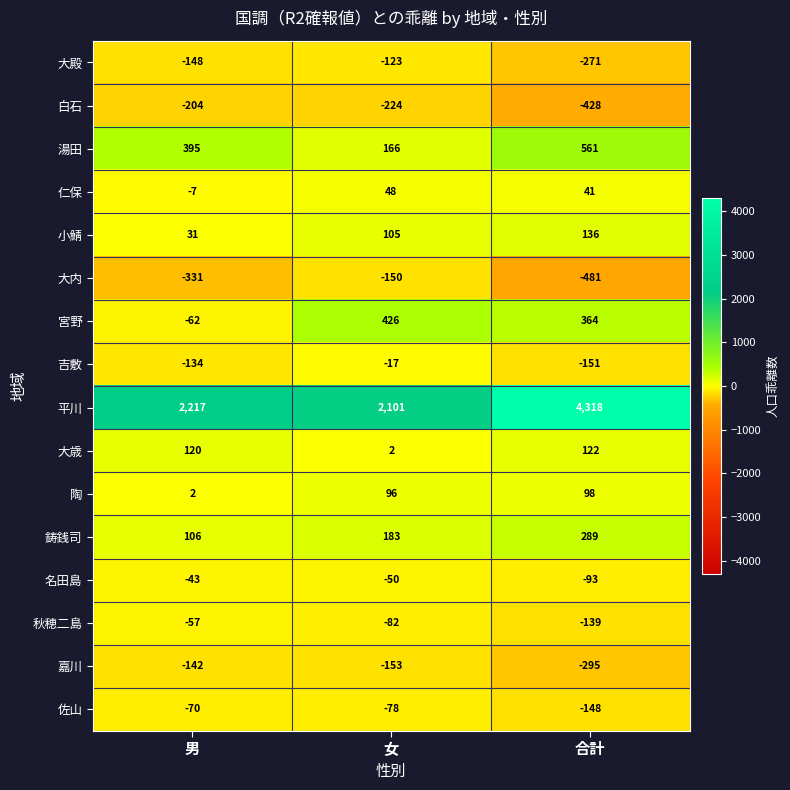

At which label does 嘉川 first exceed -153?

男